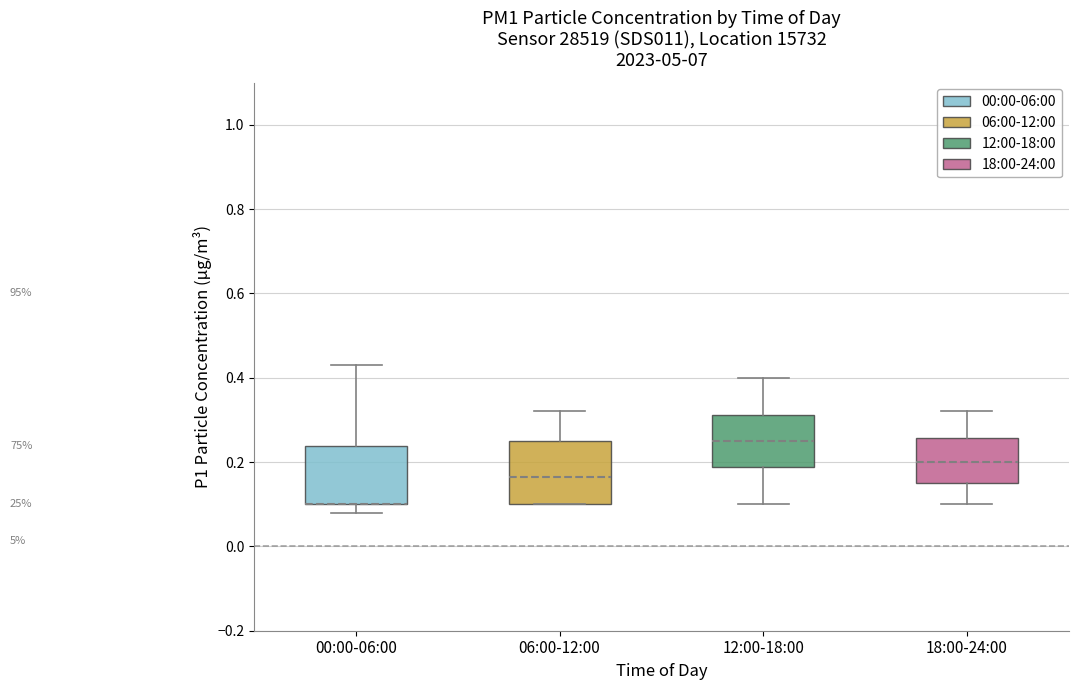

Reading left to right, read every box against the y-axis: the position of its median line, the range the box covers, and the ends of its whiskers. The values are not printed on the chart, so give them approximately, as read against the axis.

00:00-06:00: median 0.10 (drawn on the box's lower edge), box 0.10 to 0.24, whiskers 0.08 to 0.44
06:00-12:00: median 0.16, box 0.10 to 0.26, whiskers 0.10 to 0.32
12:00-18:00: median 0.26, box 0.18 to 0.32, whiskers 0.10 to 0.40
18:00-24:00: median 0.20, box 0.16 to 0.26, whiskers 0.10 to 0.32